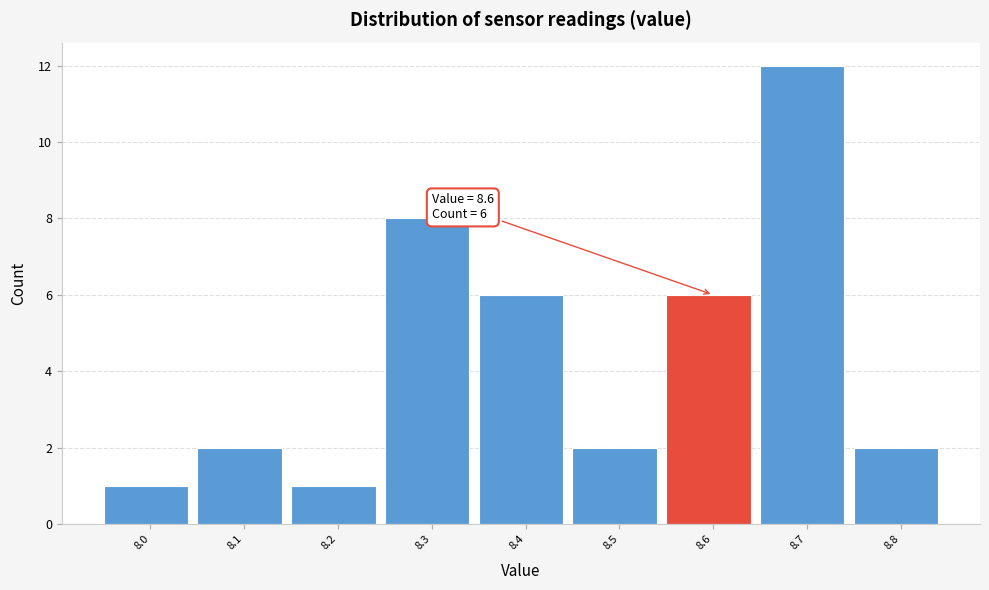

Which range on the x-axis has the tallest bar?

8.65 to 8.75